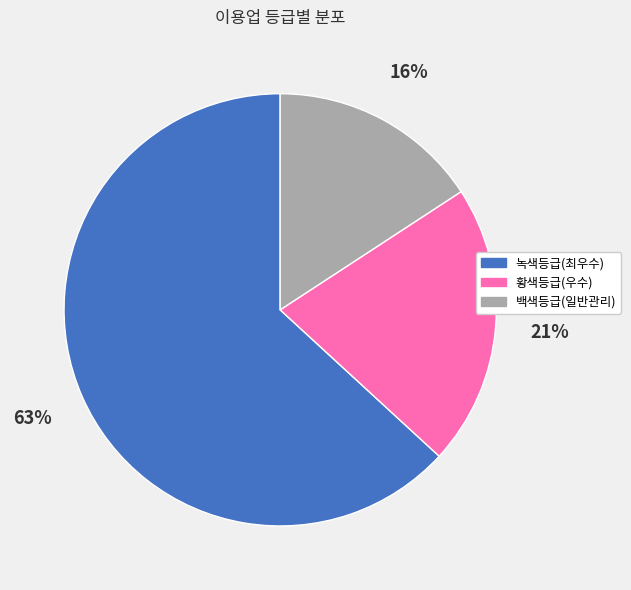

To the nearest percent, what is the average slice percentage?

33%